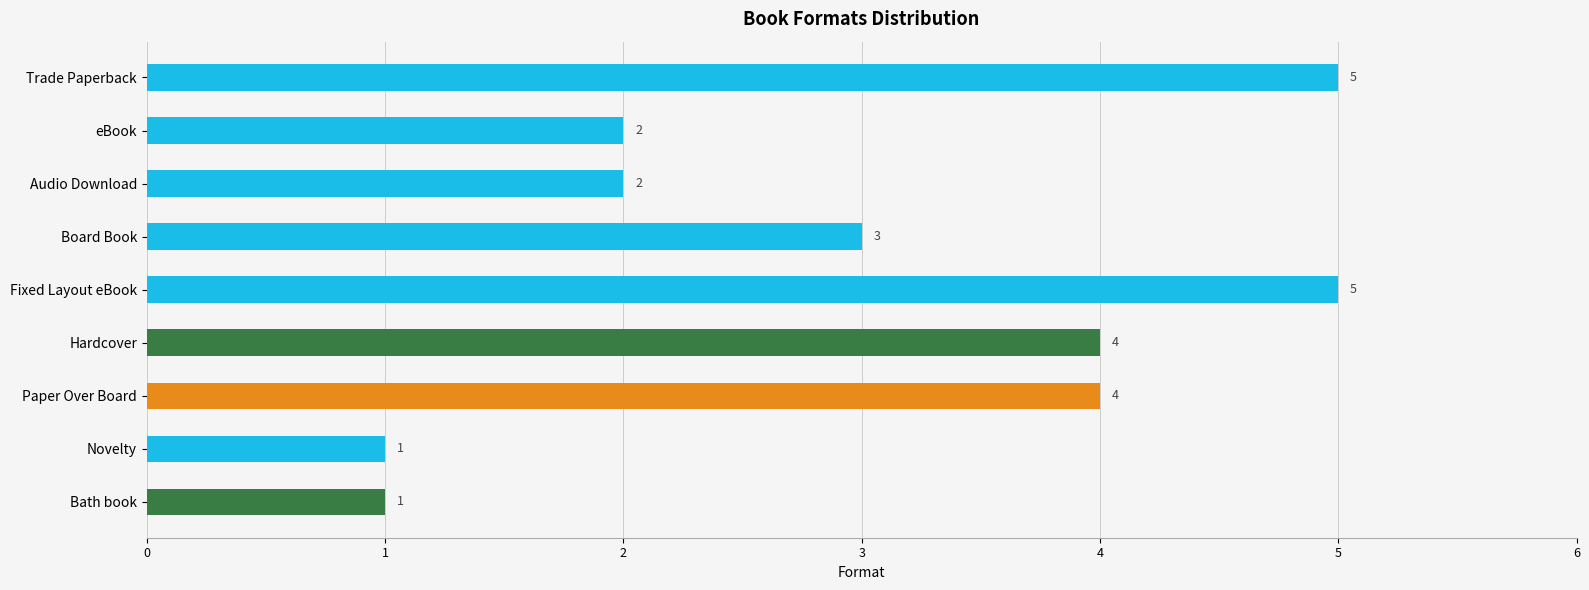

List the labels in order of value, largest first.

Trade Paperback, Fixed Layout eBook, Hardcover, Paper Over Board, Board Book, eBook, Audio Download, Novelty, Bath book